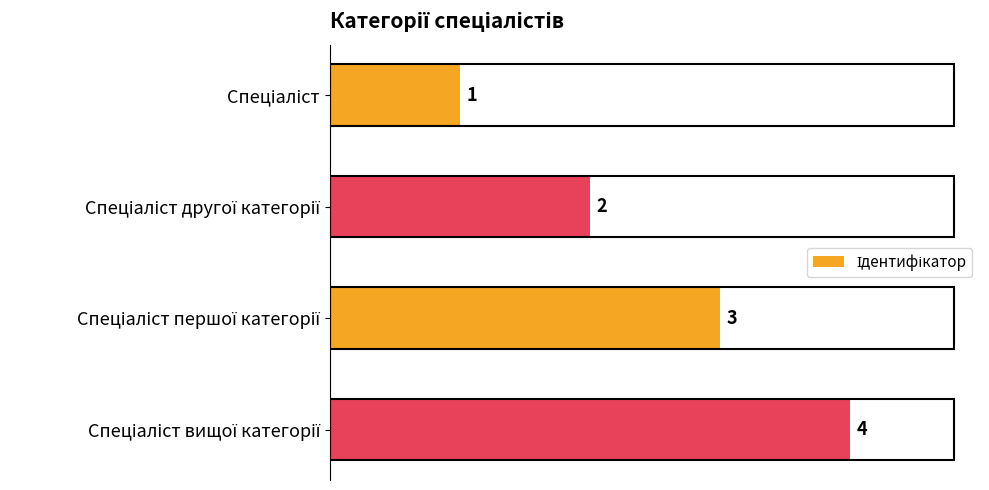

What is the greatest value displayed?

4